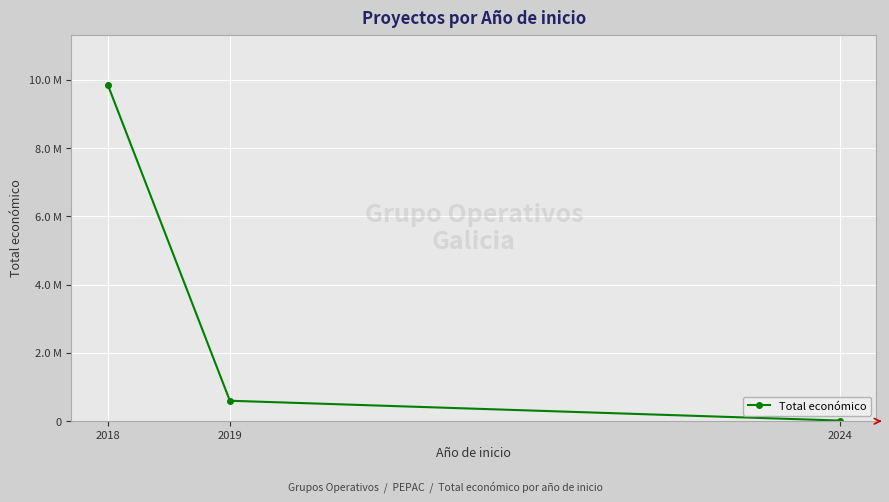

What is the change in value from 2019 to 2024?

-580449